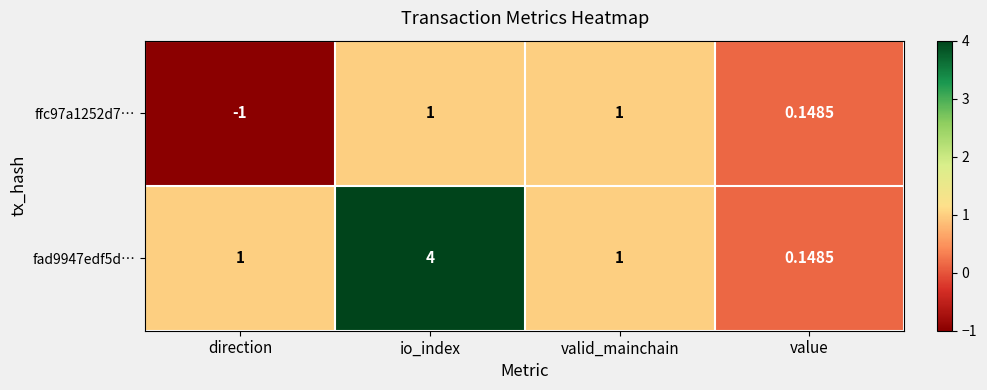

What is the smallest value displayed?

-1.0